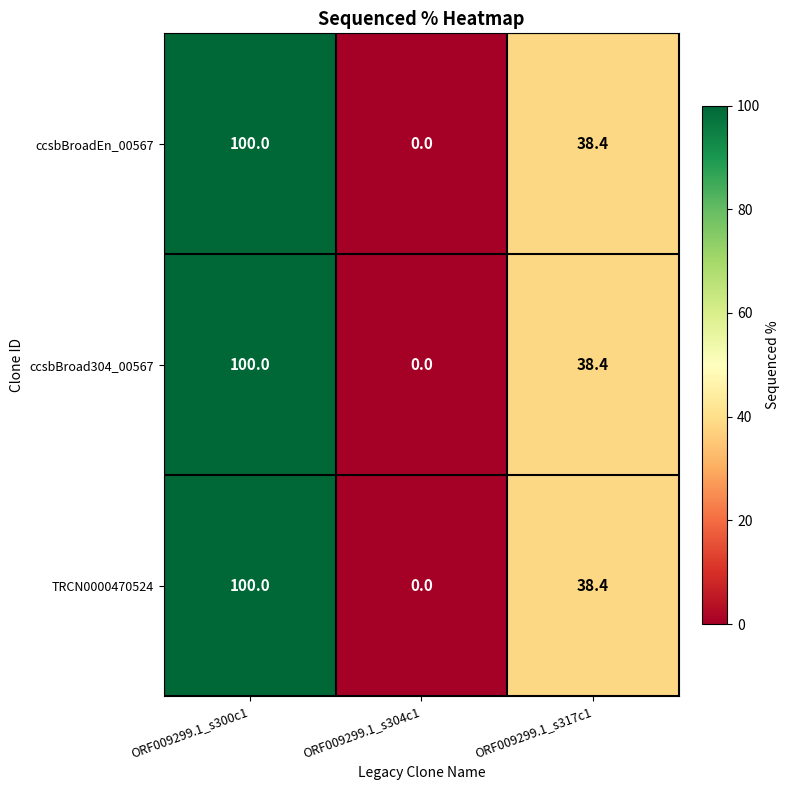

Rank the categories by ccsbBroadEn_00567 value from highest to lowest.

ORF009299.1_s300c1, ORF009299.1_s317c1, ORF009299.1_s304c1